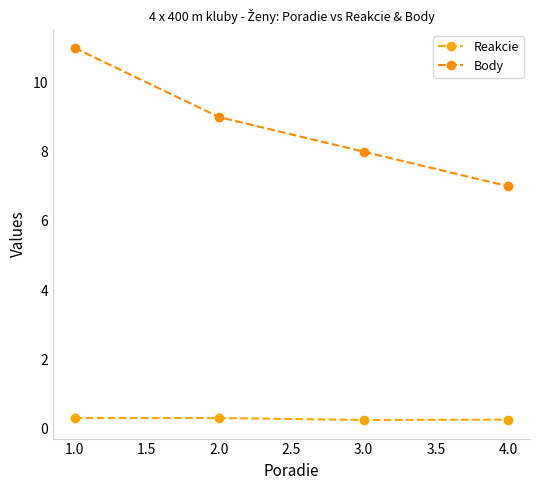

Count the number of data series in this chart.

2